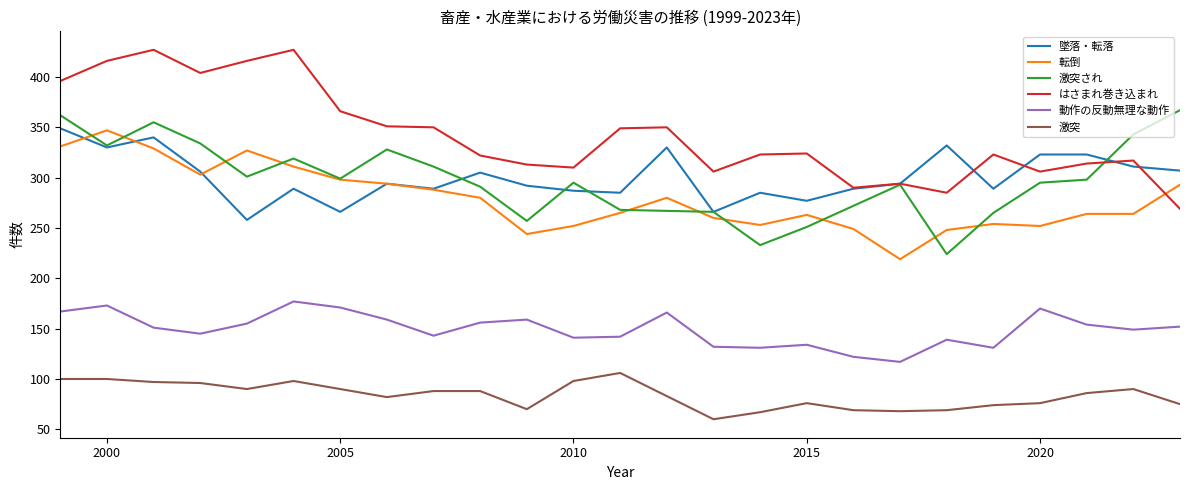

True or false: 動作の反動無理な動作 and 激突され cross at least once.

False